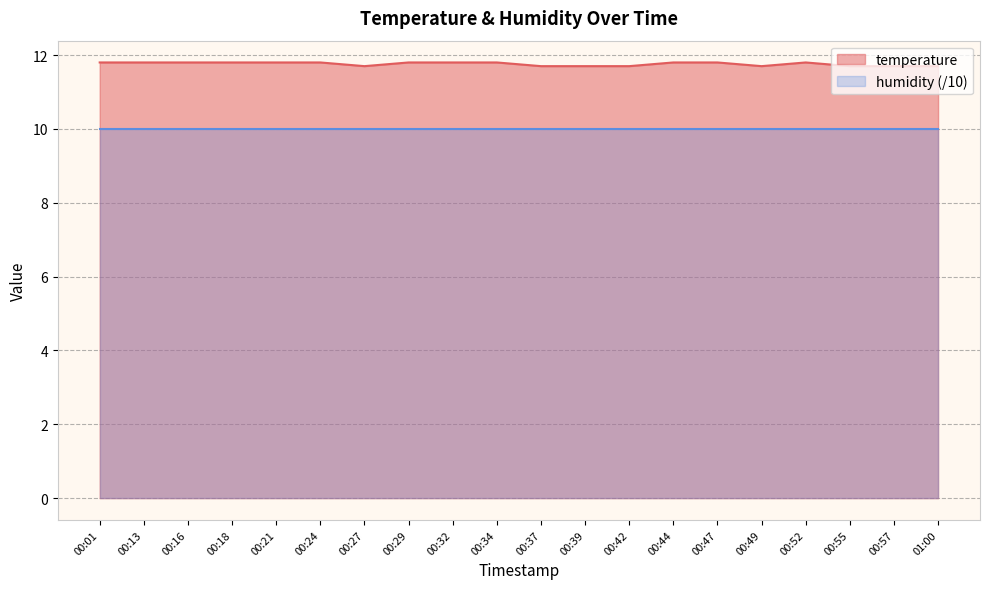

What value does the data have at 00:29?

11.8